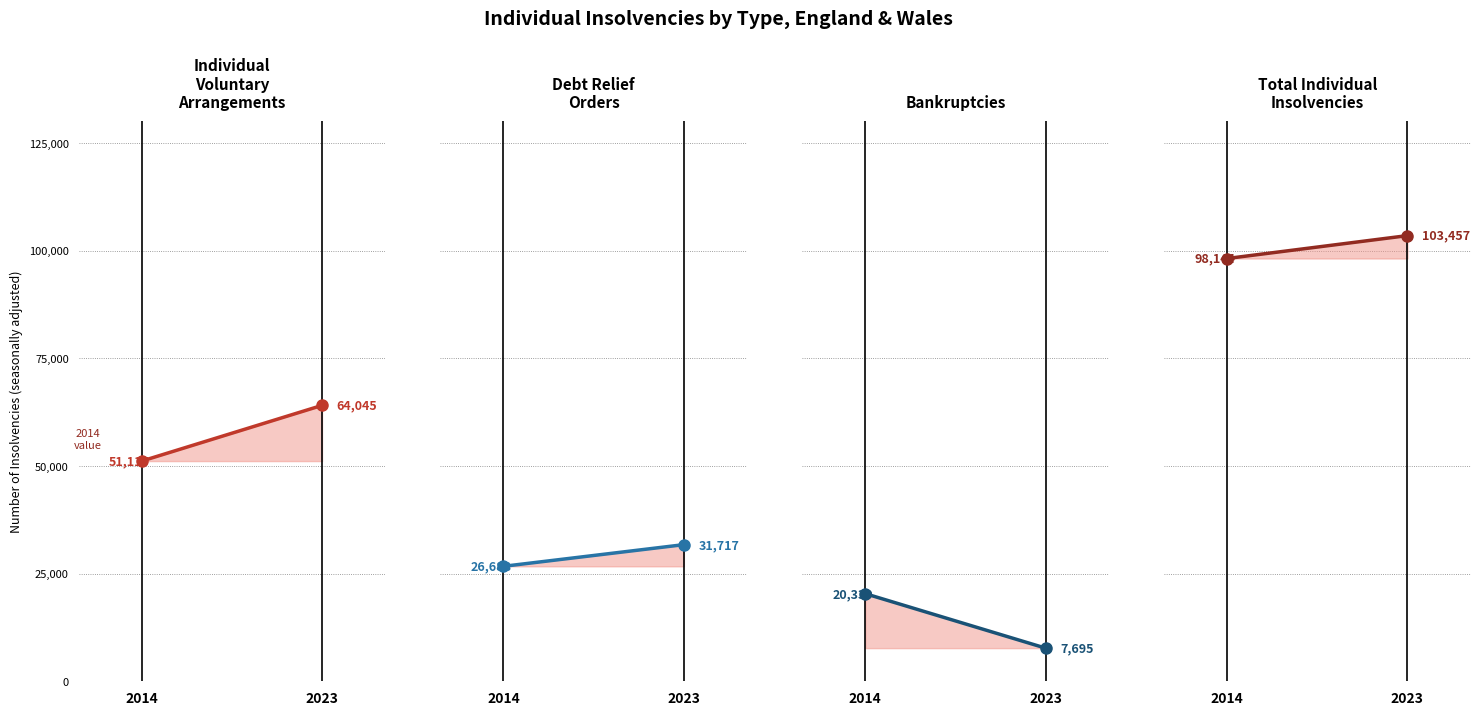

Which series changed the most between 2014 and 2023?

Individual voluntary arrangements